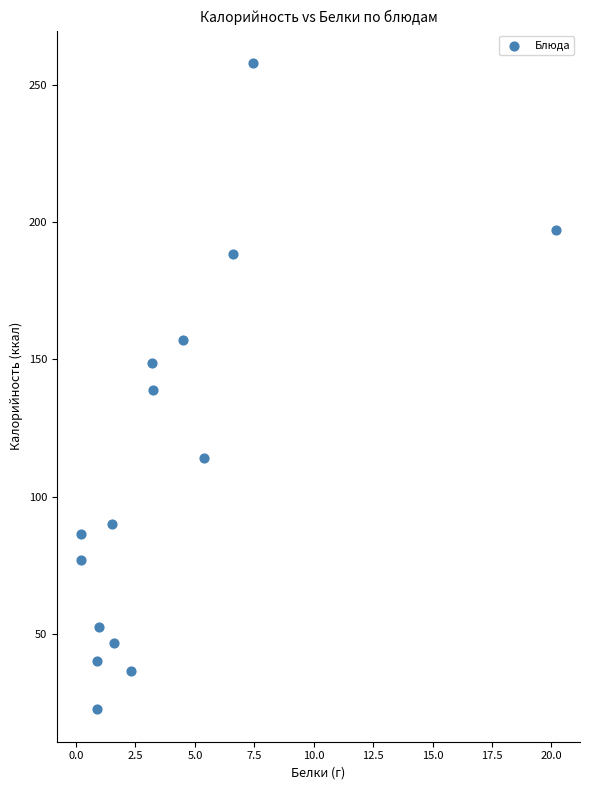

What is the range of Y values (max minus min)?

235.5